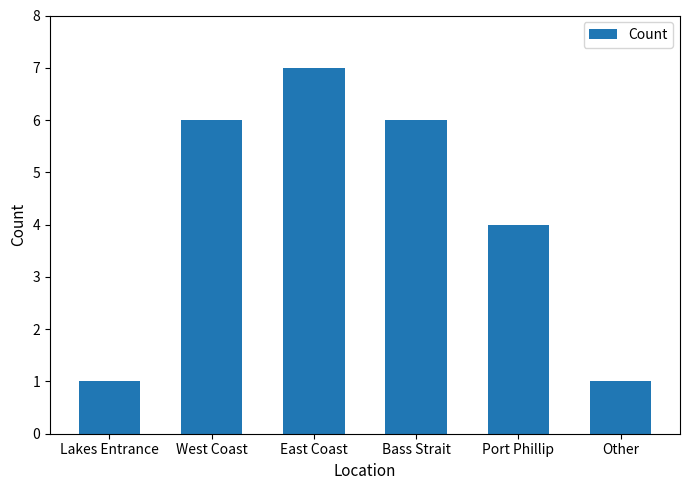

What value does the data have at East Coast?

7